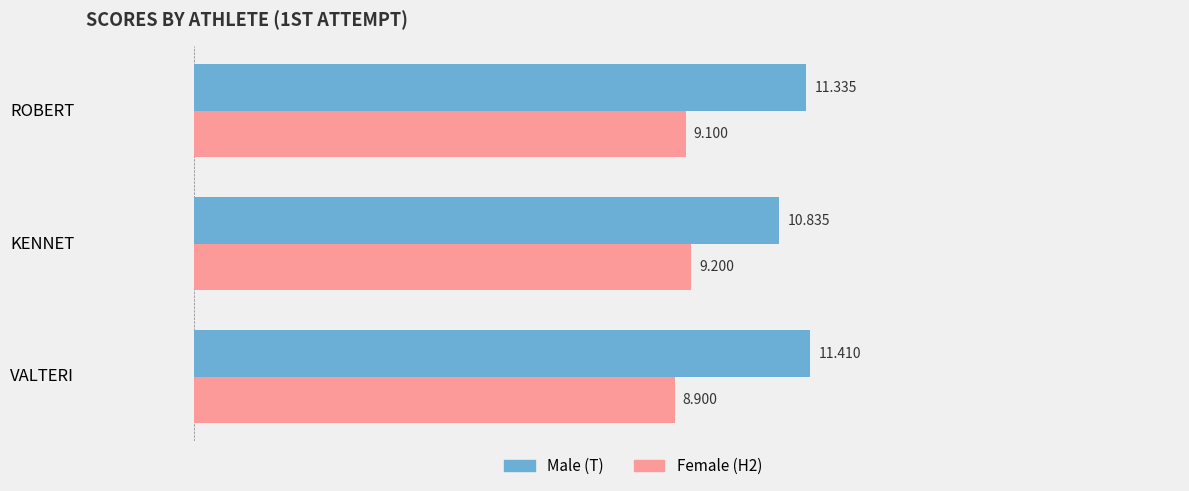

At which category is the sum across all series the highest?

ROBERT